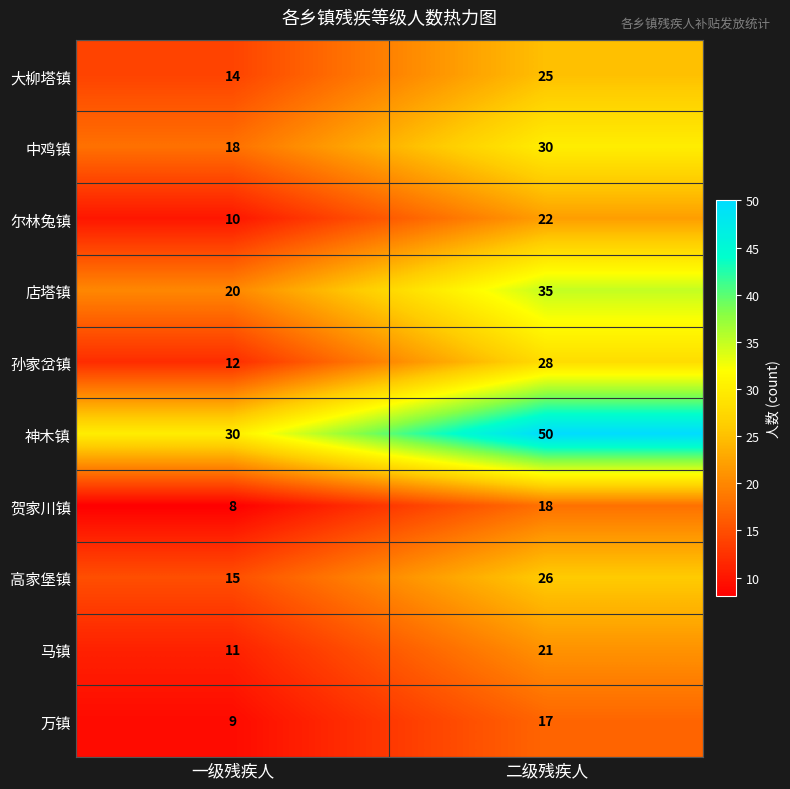

At which category does the chart reach its peak across all series?

二级残疾人